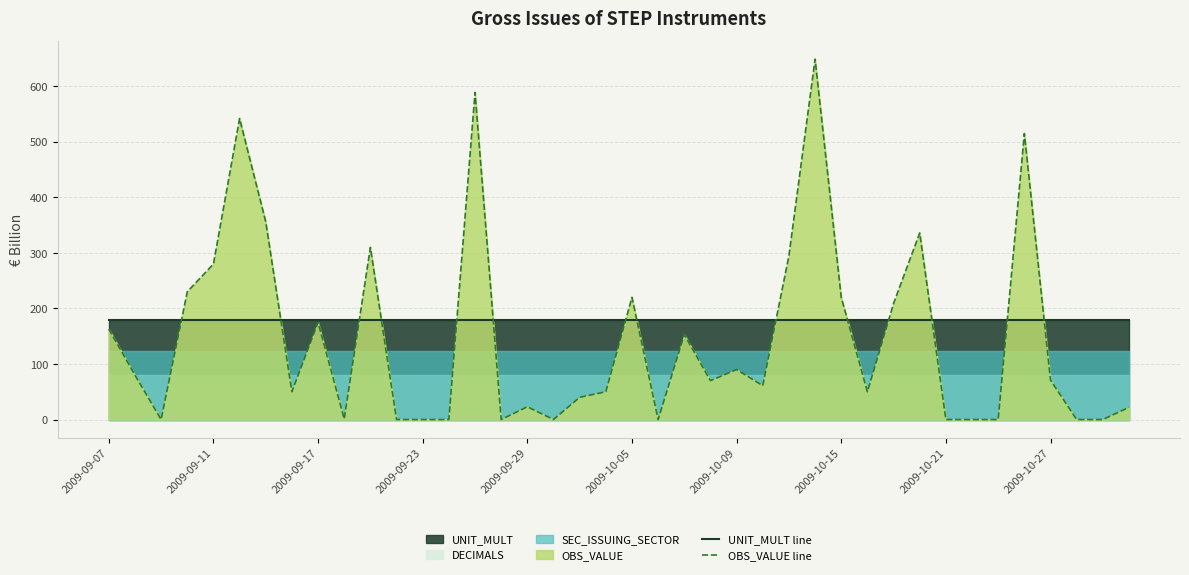

At how many categories does at least one series exceed 144?

40